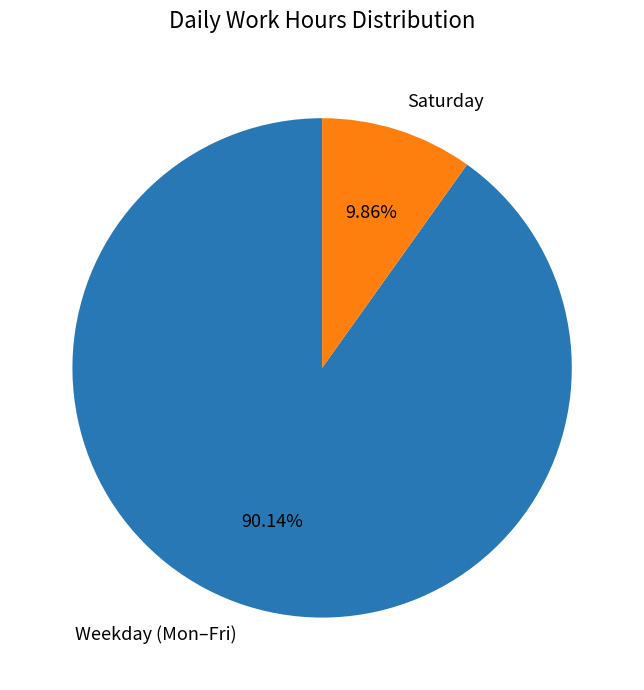

What is the ratio of the value at Weekday (Mon–Fri) to the value at Saturday?

9.1